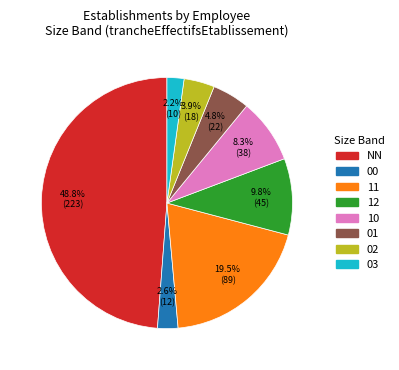

Combined, what portion of the pie is 11 and 03?

21.7%